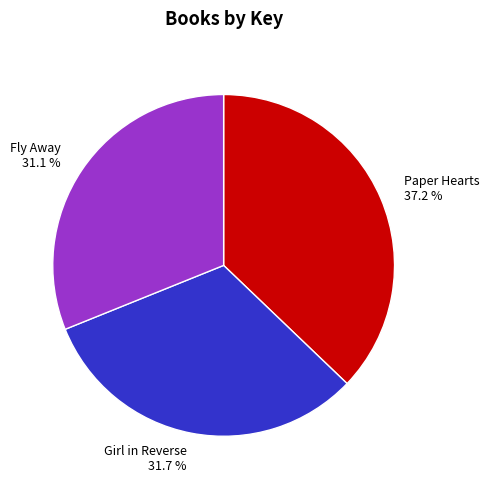

To the nearest percent, what is the difference between the Paper Hearts and Fly Away slice percentages?

6%